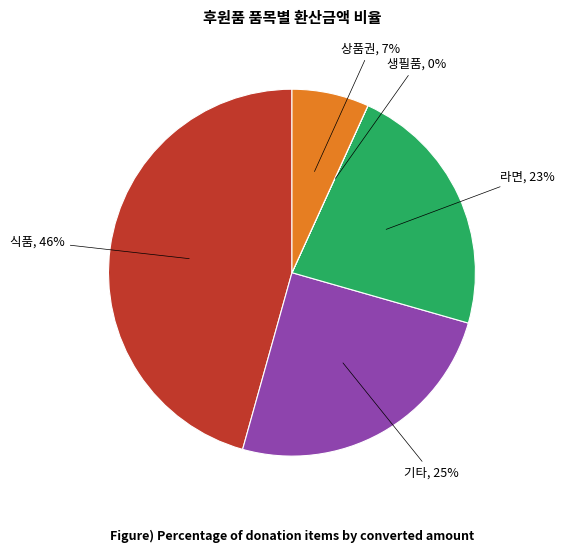

Does any single category account for the majority?

No